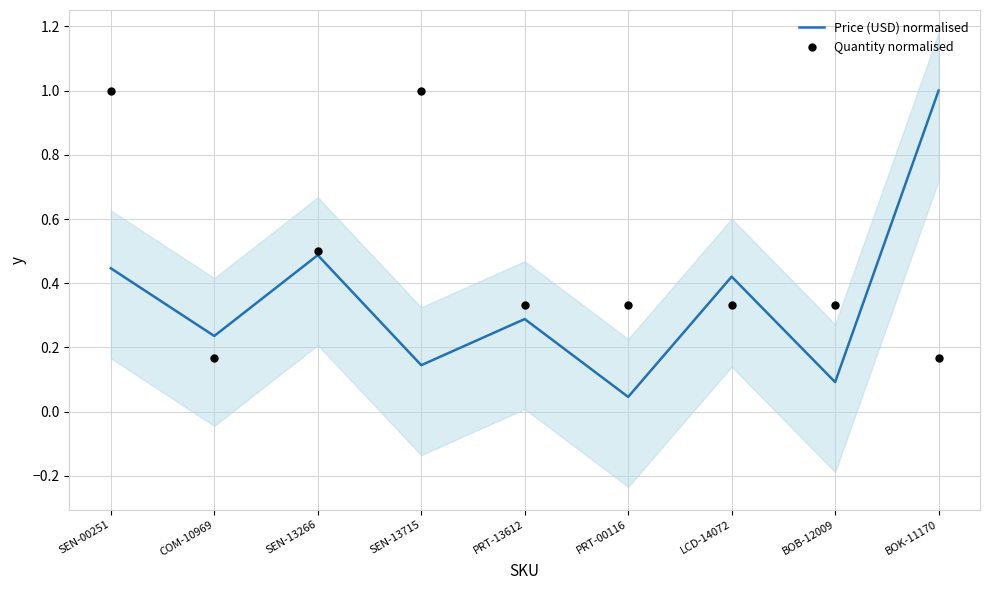

At how many categories does at least one series exceed 0?

9